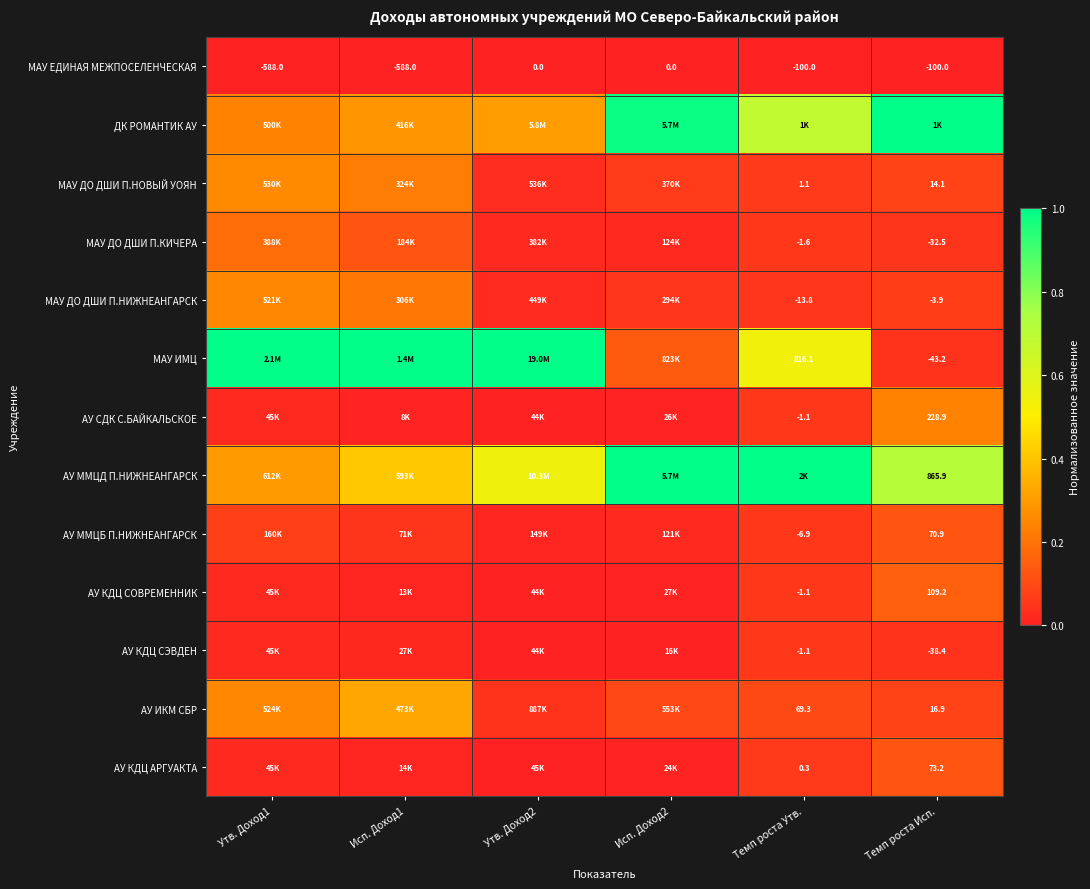

What is the difference between the highest and lowest values at Утв. Доход2?

1.0